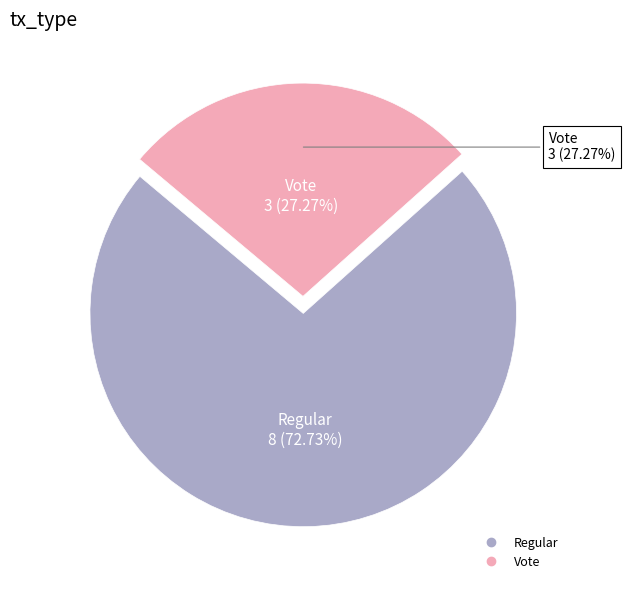

To the nearest percent, what is the difference between the Regular and Vote slice percentages?

45%